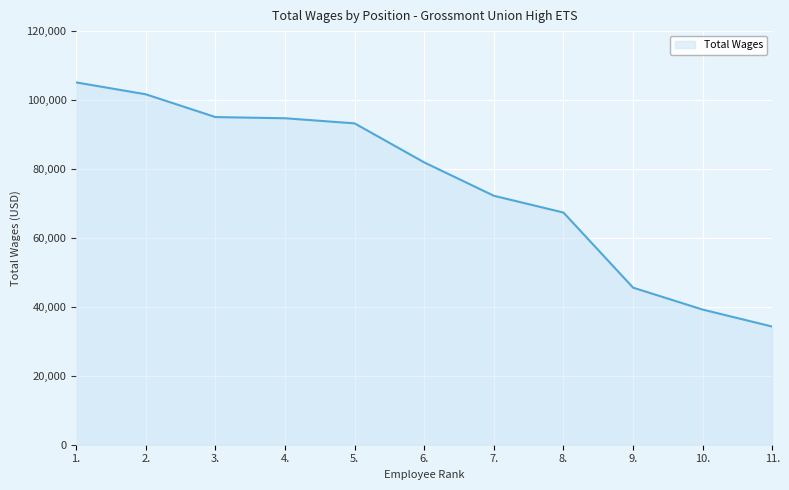

Which has a higher value, 4. or 6.?

4.